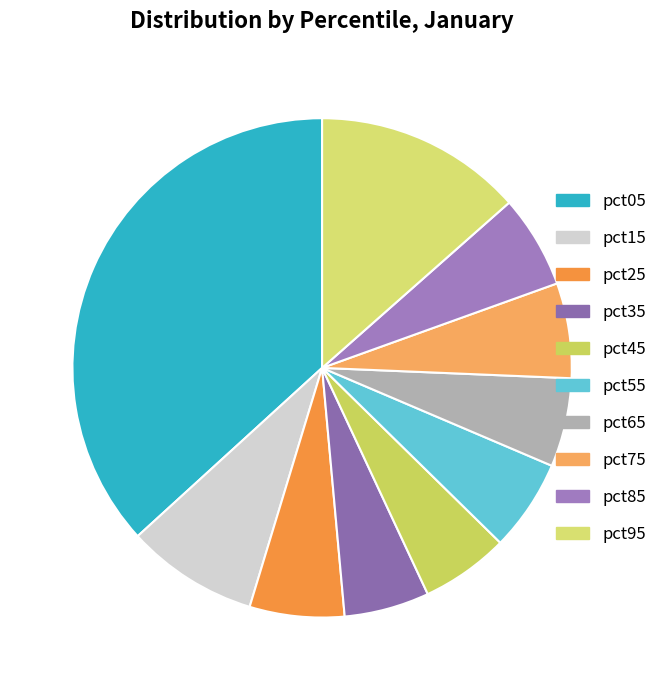

Is it true that pct45 is 18% of the pie?

False